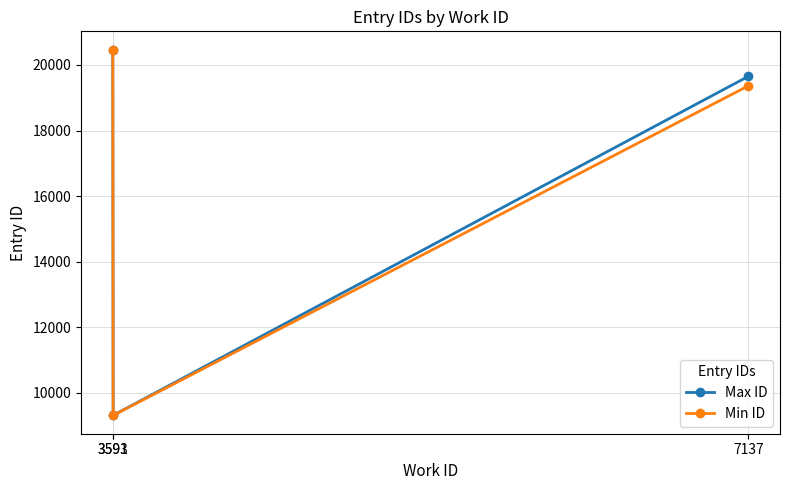

What is the value of the Min ID point at the 2nd from the left?

9308